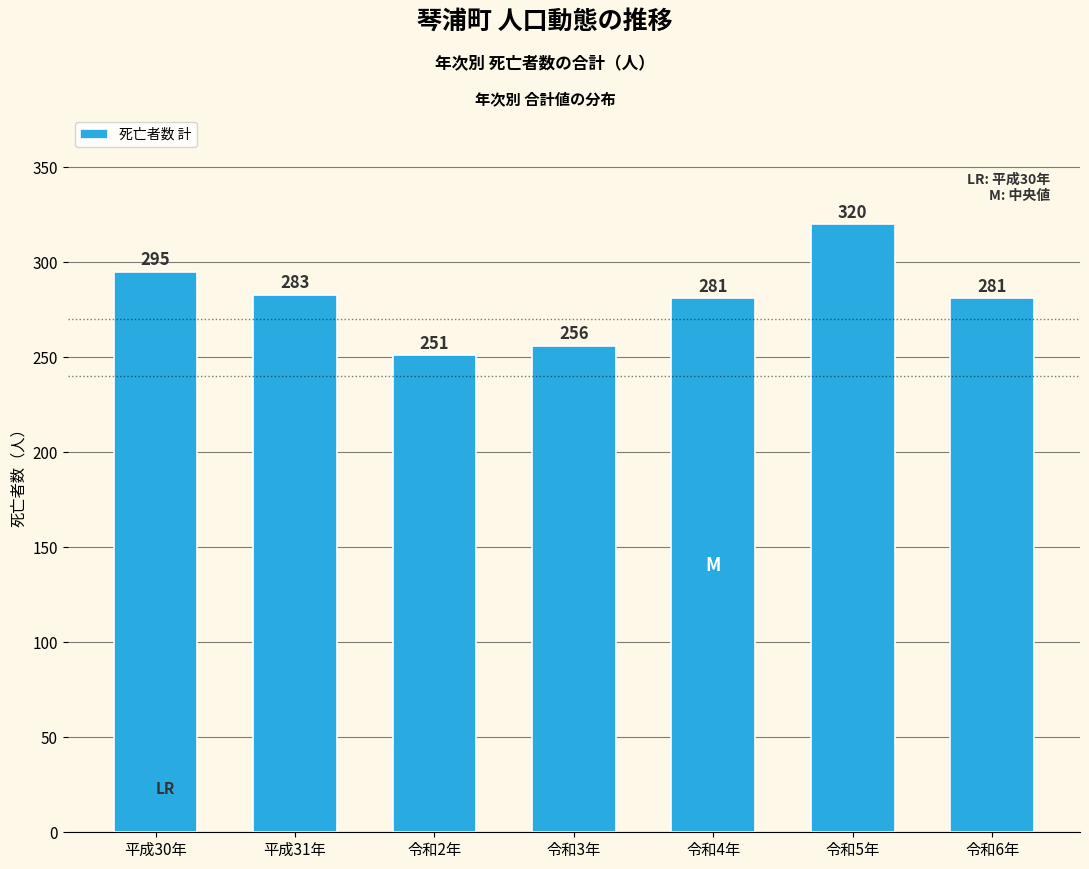

Reading left to right, what are all the values shown in this chart?

295	283	251	256	281	320	281